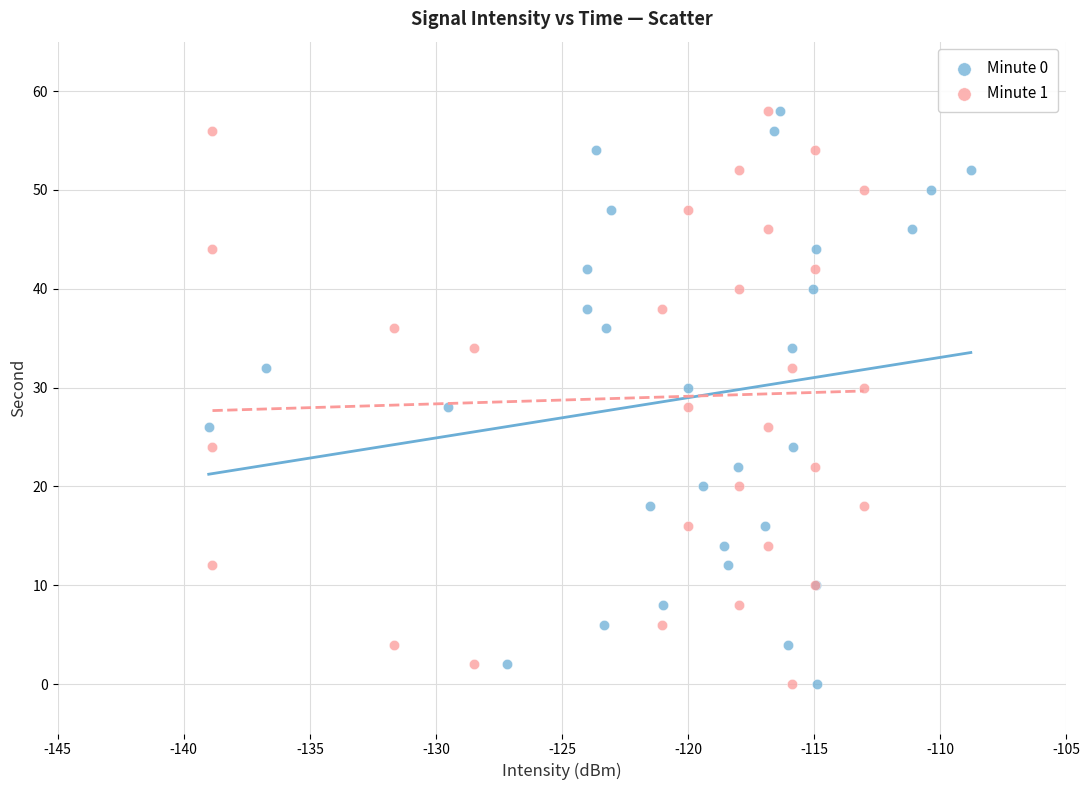

What are all the series names shown in the legend?

Minute 0, Minute 1